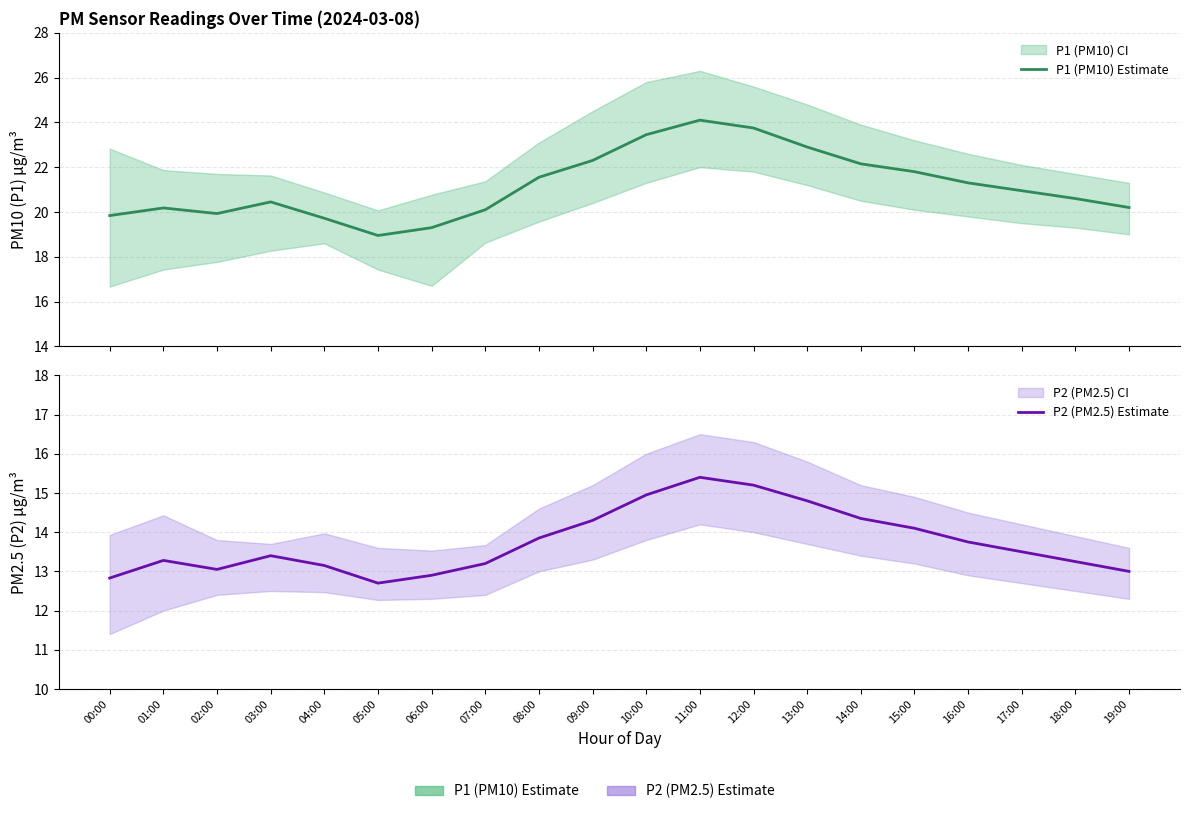

Between 06:00 and 01:00, which is larger?

01:00